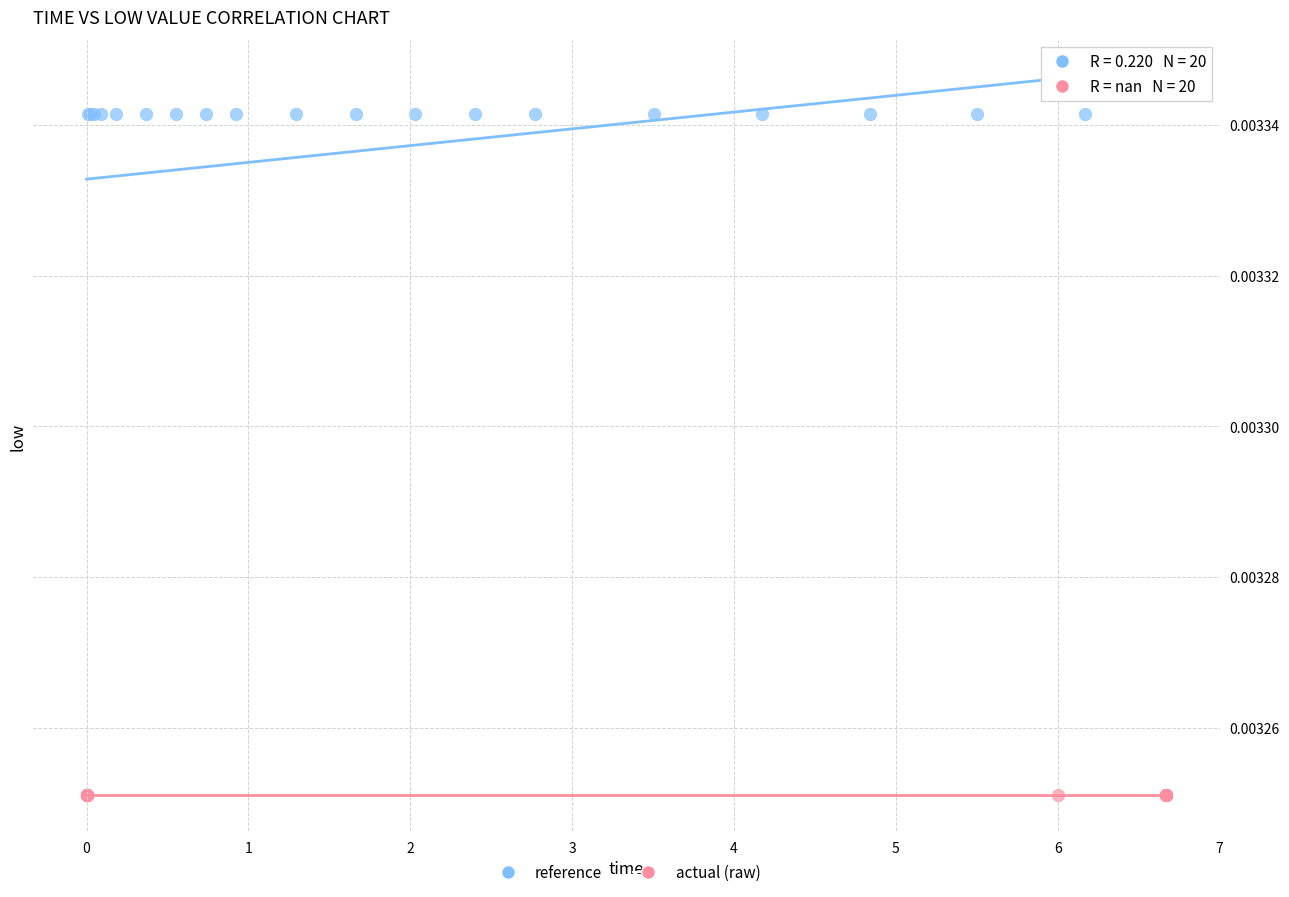

Which series contains the highest Y value?

reference